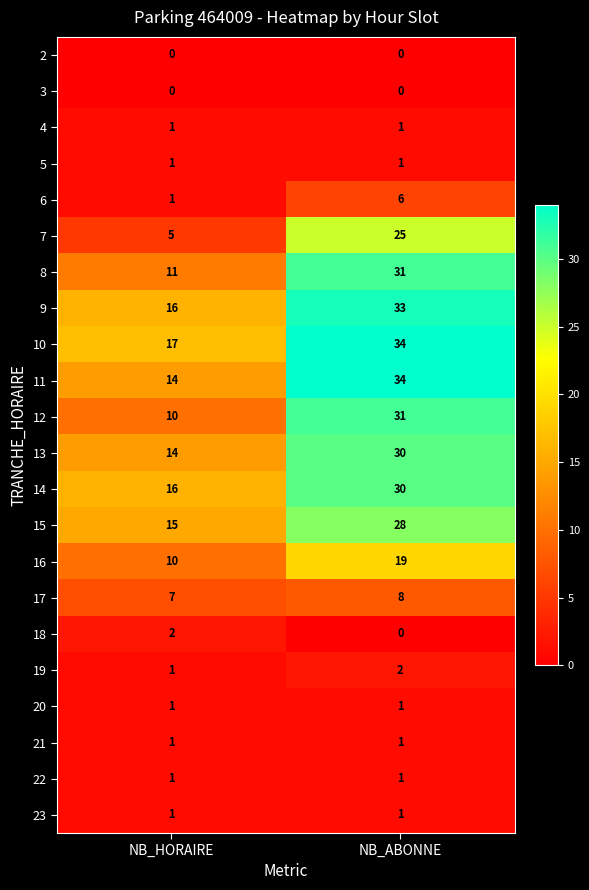

List the labels in order of 19 value, smallest first.

NB_HORAIRE, NB_ABONNE